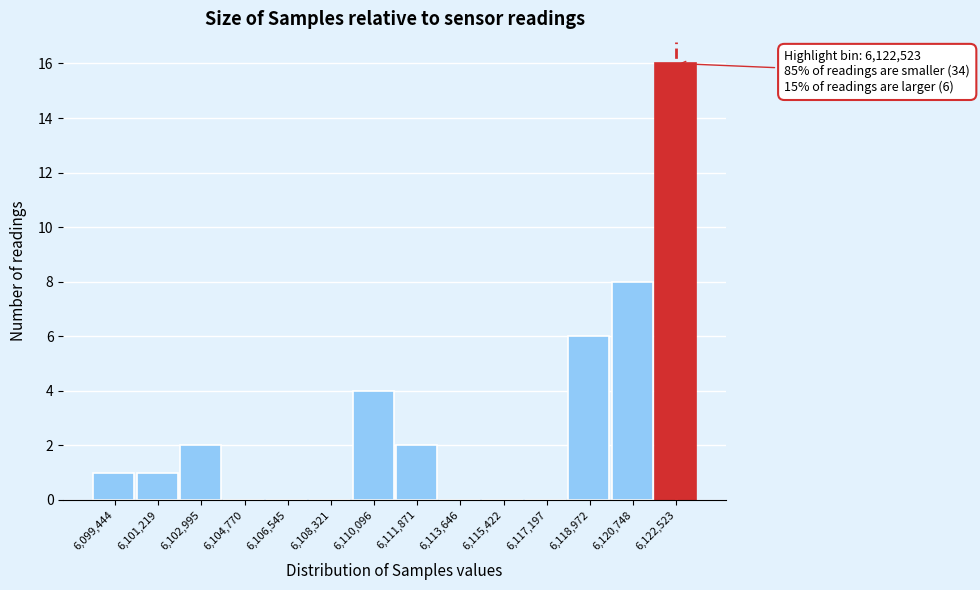

Which range on the x-axis has the tallest bar?

6121600 to 6123400